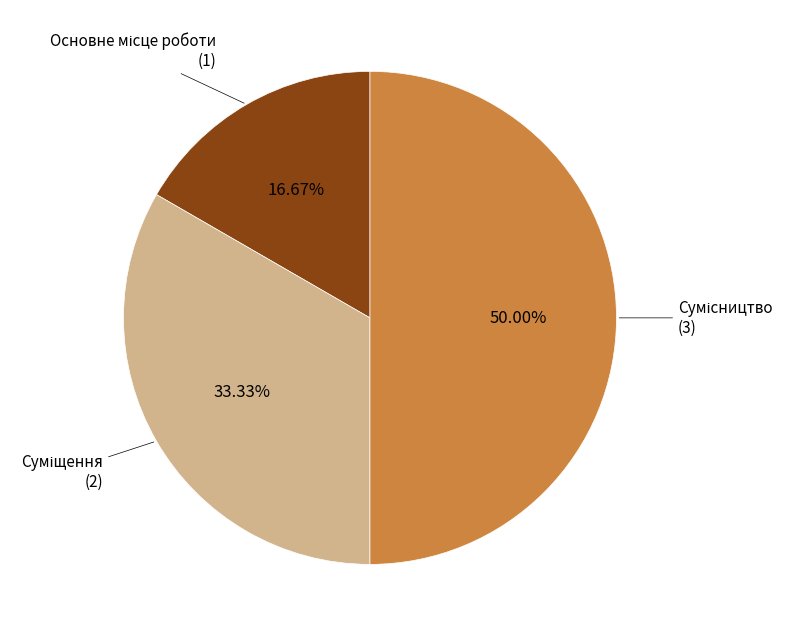

The Сумісництво slice represents 44% of the pie. True or false?

False